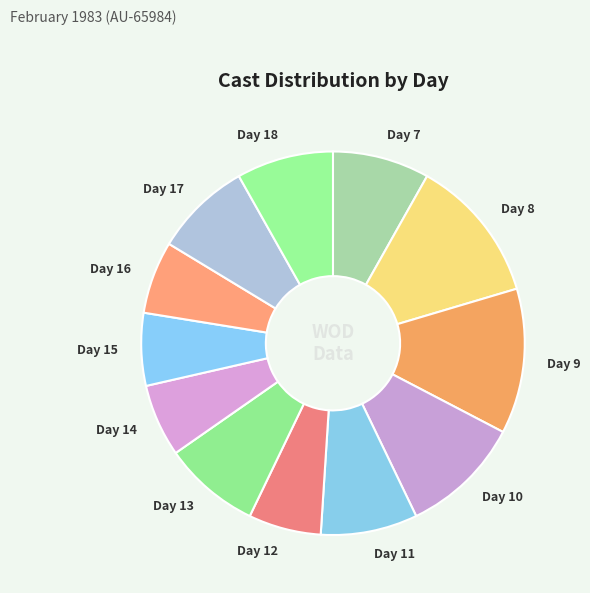

Does Day 12 represent more than half of the total?

No